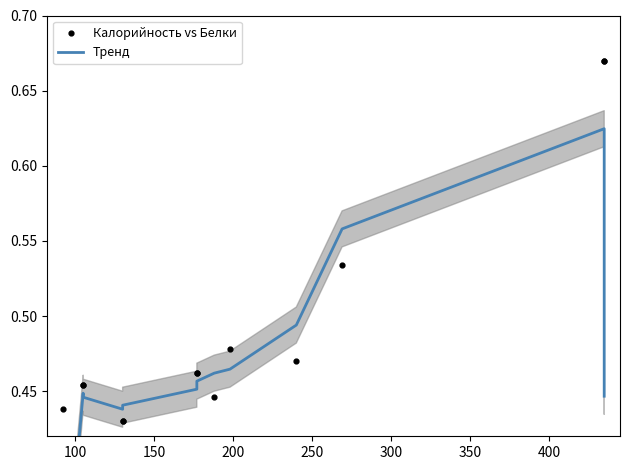

At how many categories does at least one series exceed 0?

13